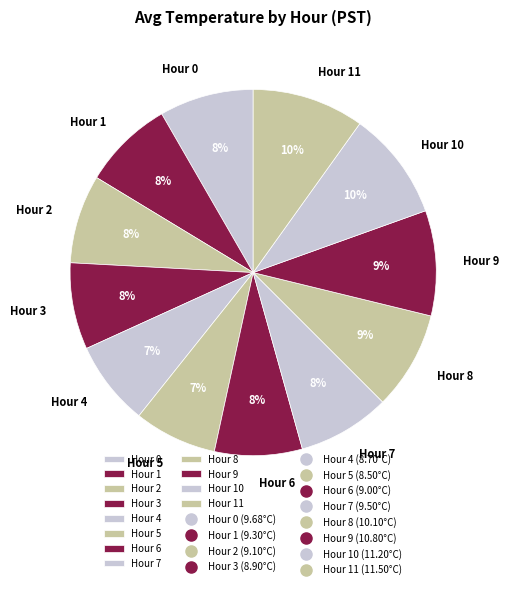

Is the sum of Hour 1 and Hour 5 greater than half?

No